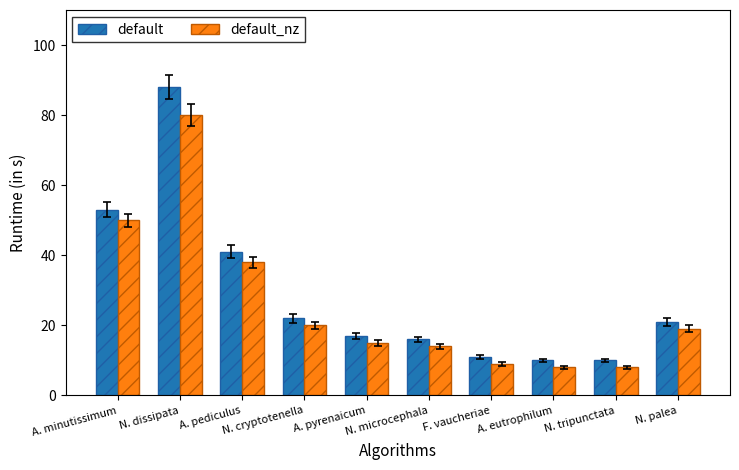

Which series has the largest range (max minus min)?

default